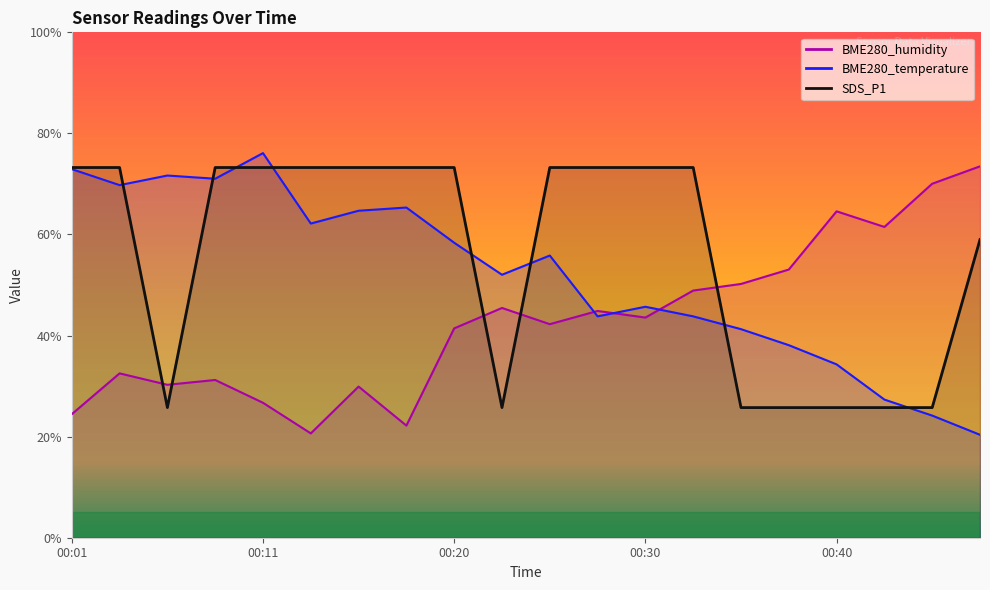

True or false: BME280_humidity has more than 0 points higher than both neighbors.

True